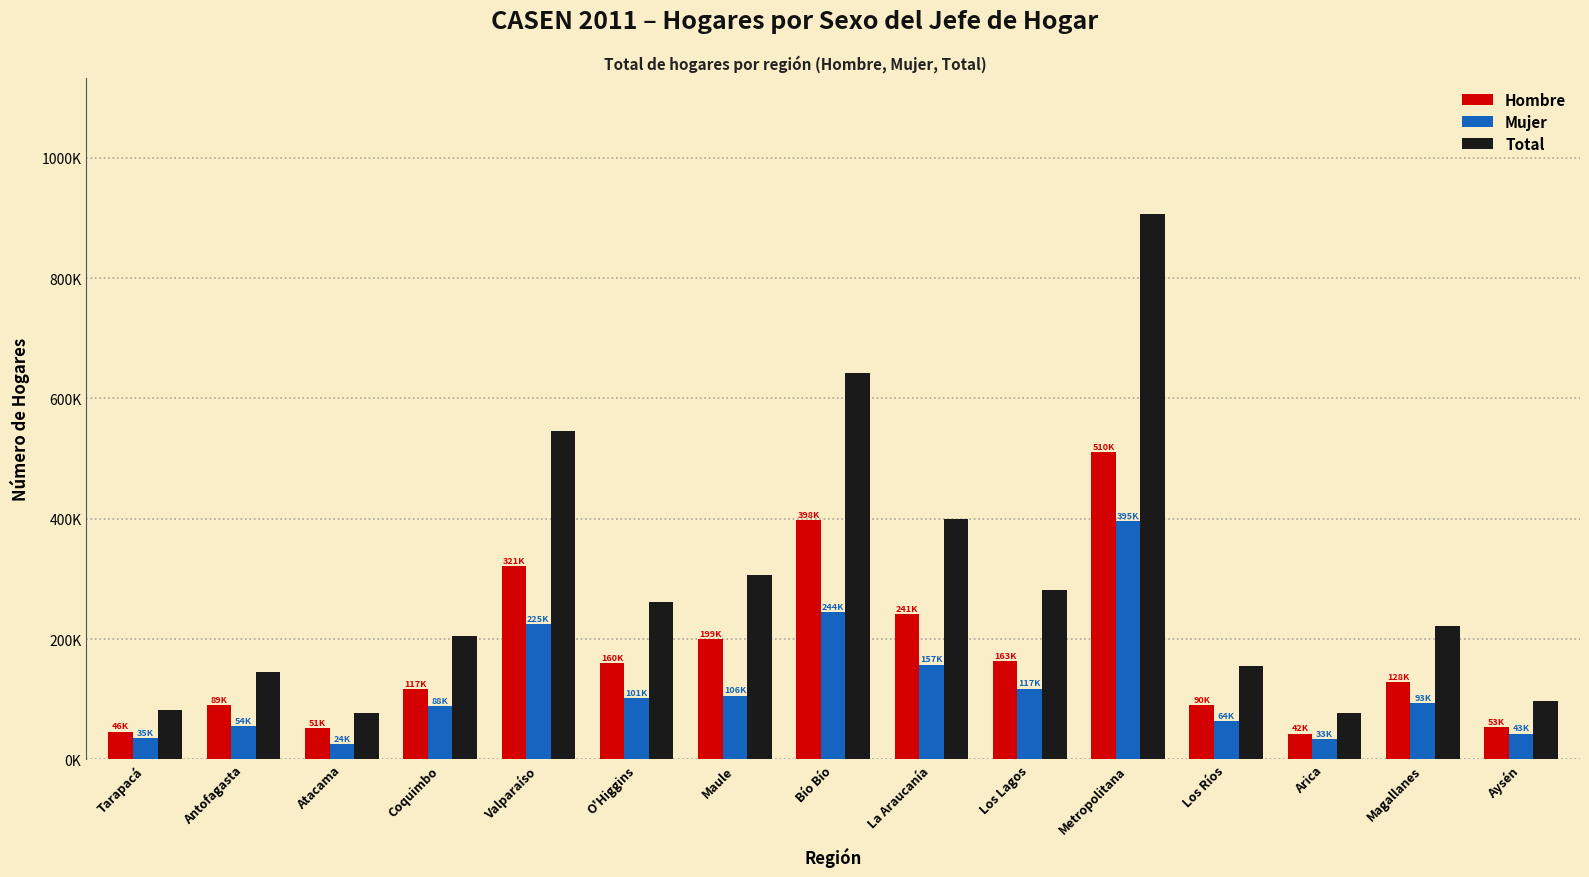

What is the difference between the Hombre values at Maule and Atacama?

147994